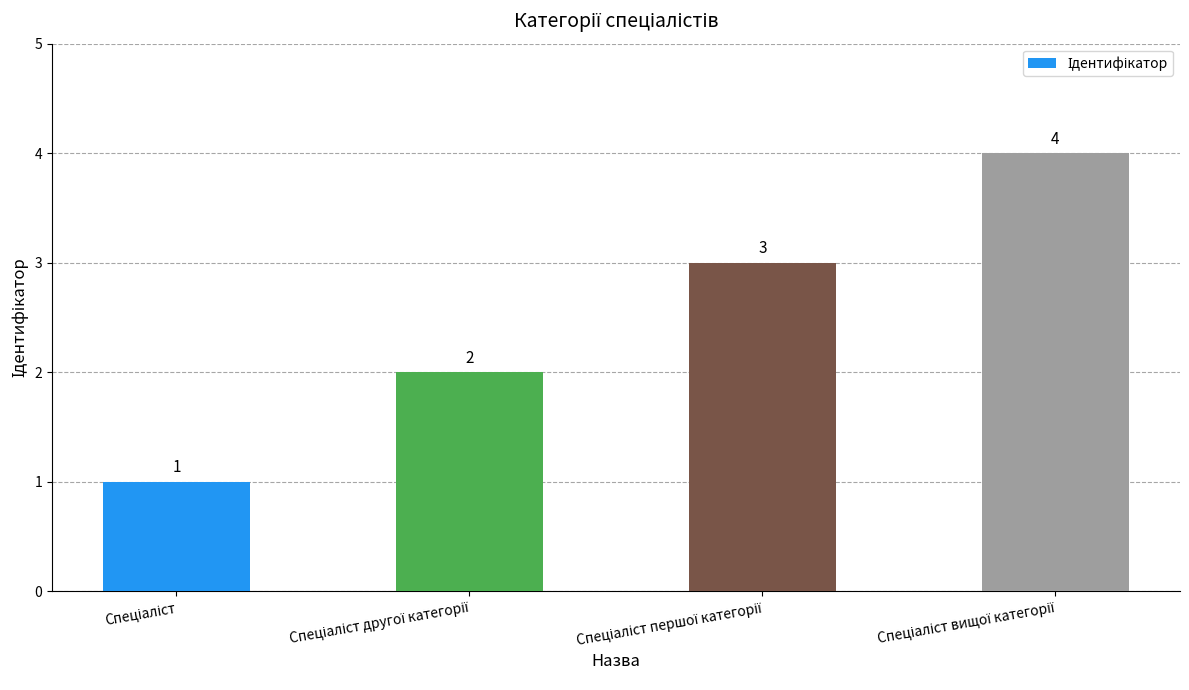

Reading left to right, what are all the values shown in this chart?

1	2	3	4